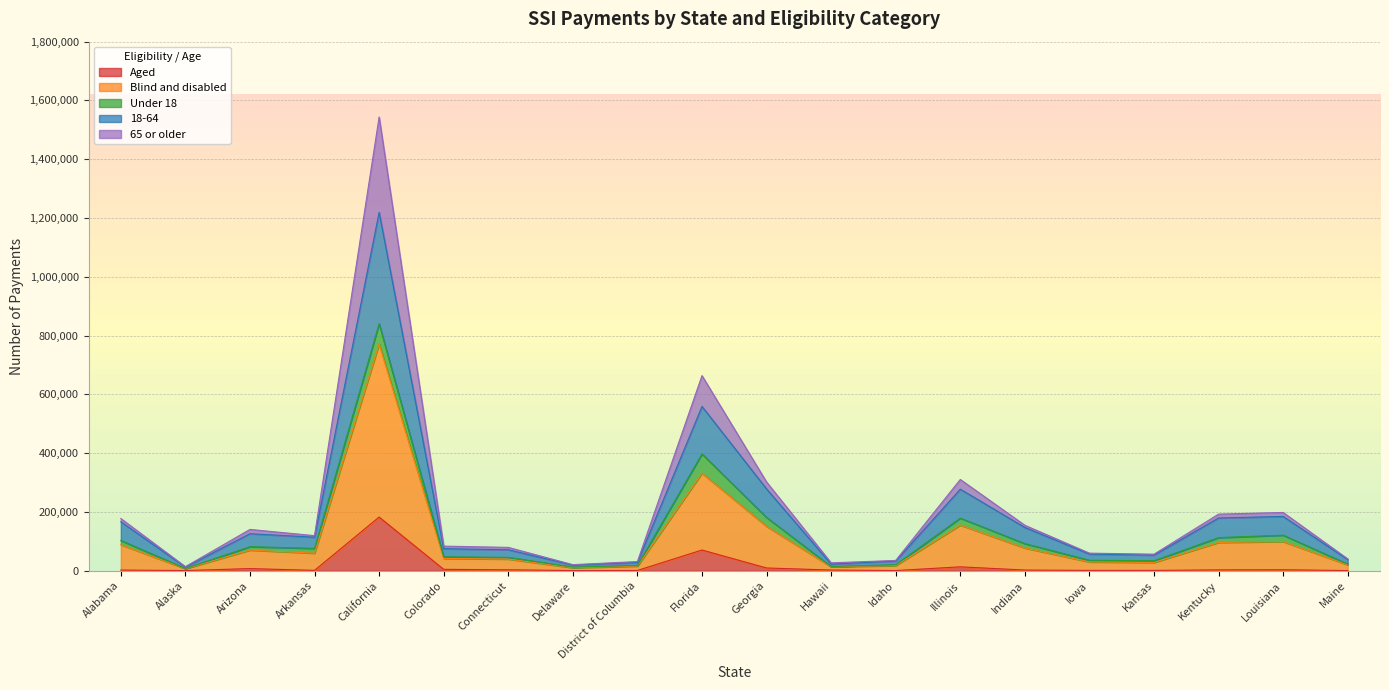

What is the label of the 18th point from the left?

Kentucky